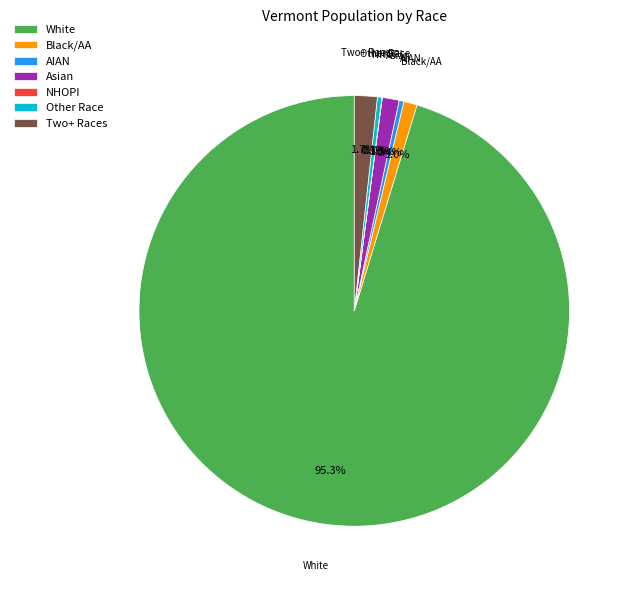

Do Black/AA and AIAN together represent more than half of the pie?

No